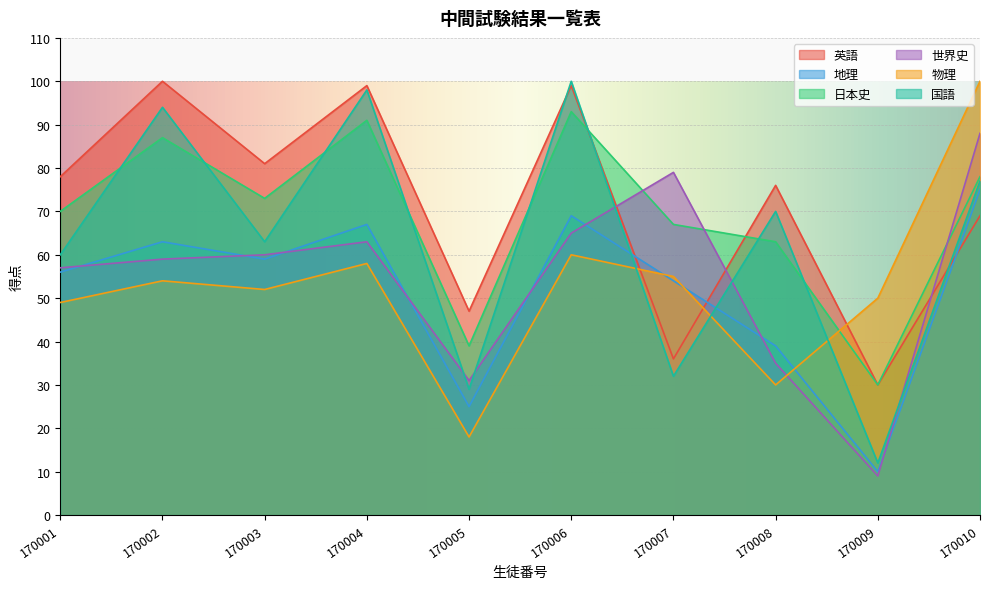

Reading left to right, list all the values displayed in this chart.

英語: 78	100	81	99	47	99	36	76	30	69
地理: 56	63	59	67	25	69	54	39	10	75
日本史: 70	87	73	91	39	93	67	63	30	78
世界史: 57	59	60	63	31	65	79	35	9	88
物理: 49	54	52	58	18	60	55	30	50	100
国語: 60	94	63	98	29	100	32	70	12	77